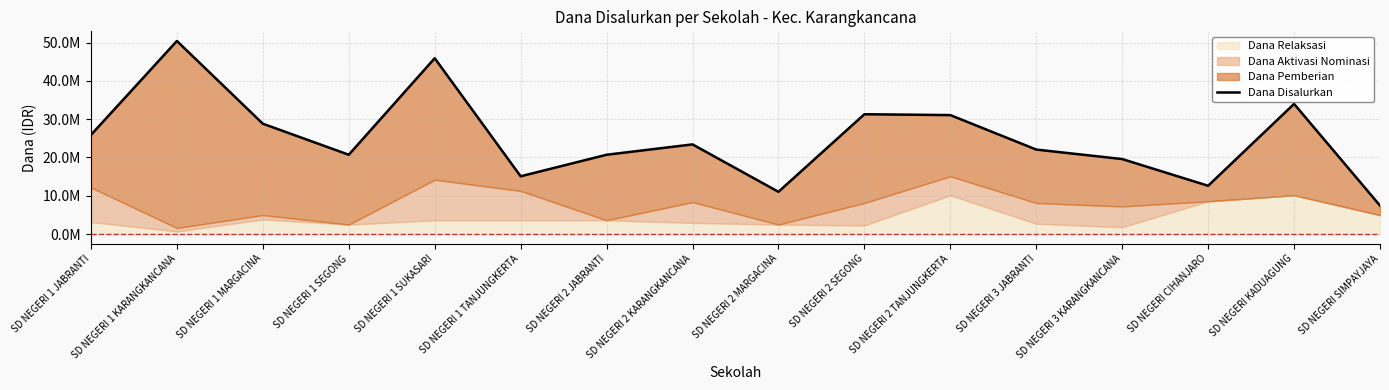

Which category has the lowest value across all series?

SD NEGERI SIMPAYJAYA